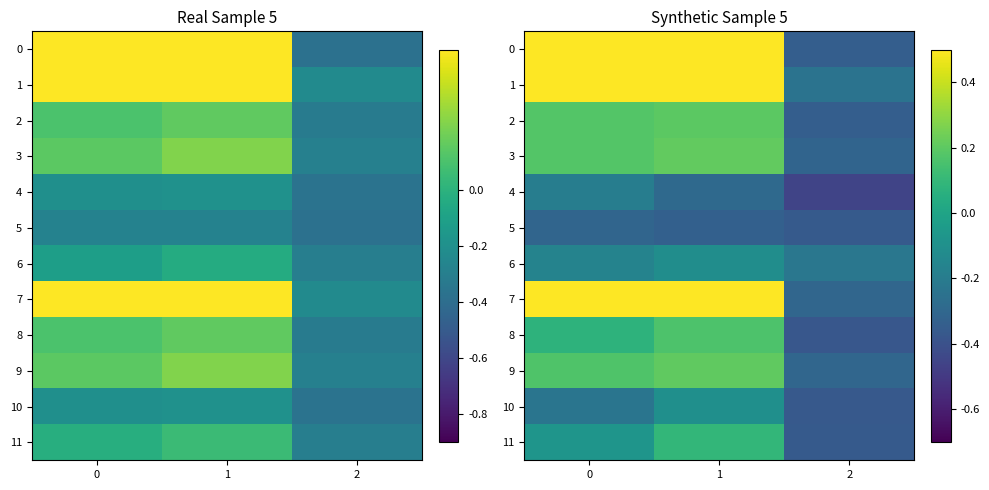

At how many categories does at least one series exceed 0?

2